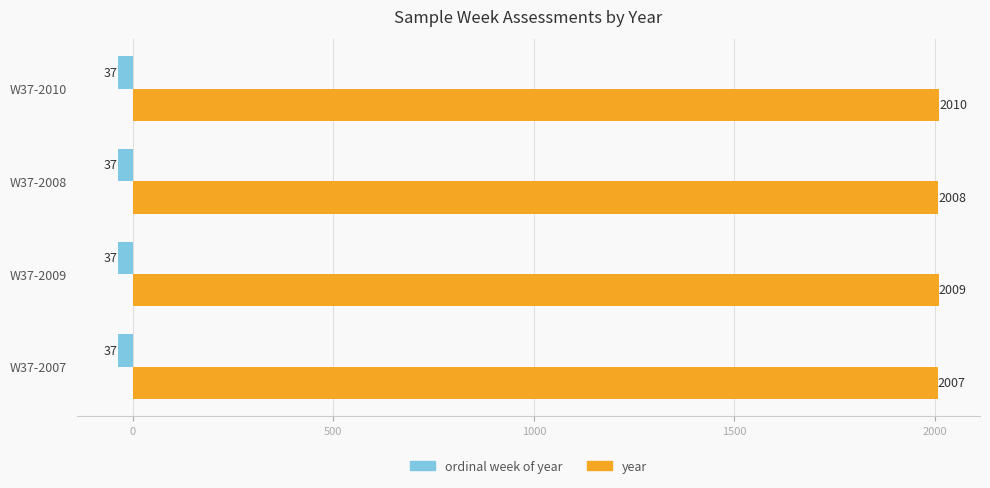

What is the greatest value displayed?

2010